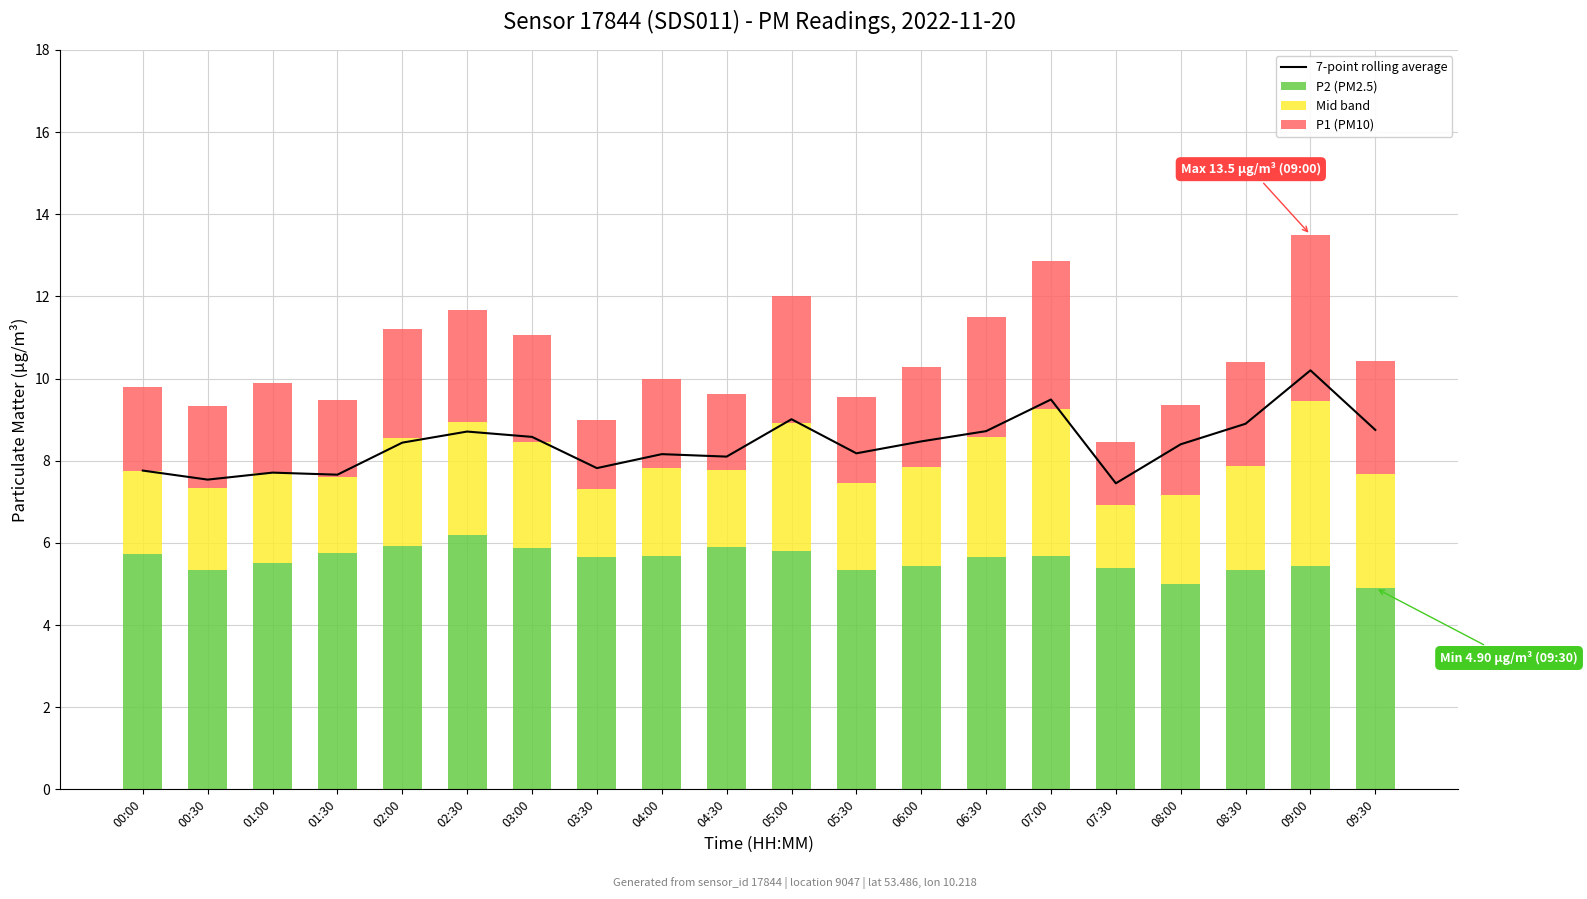

Reading left to right, extract all data points from this chart.

7-point rolling average: 7.8	7.5	7.7	7.7	8.4	8.7	8.6	7.8	8.2	8.1	9.0	8.2	8.5	8.7	9.5	7.5	8.4	8.9	10.2	8.8
P2 (PM2.5): 5.7	5.3	5.5	5.8	5.9	6.2	5.9	5.7	5.7	5.9	5.8	5.3	5.4	5.7	5.7	5.4	5.0	5.3	5.4	4.9
Mid band: 2.0	2.0	2.2	1.9	2.6	2.7	2.6	1.7	2.2	1.9	3.1	2.1	2.4	2.9	3.6	1.5	2.2	2.5	4.0	2.8
P1 (PM10): 2.0	2.0	2.2	1.9	2.6	2.7	2.6	1.7	2.2	1.9	3.1	2.1	2.4	2.9	3.6	1.5	2.2	2.5	4.0	2.8